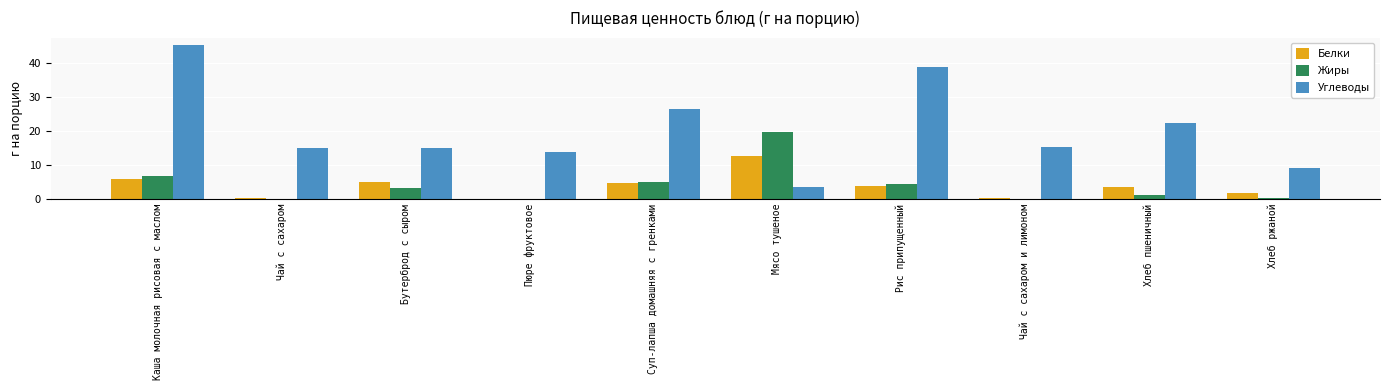

True or false: Углеводы has a value of 38.9 at Рис припущенный.

True